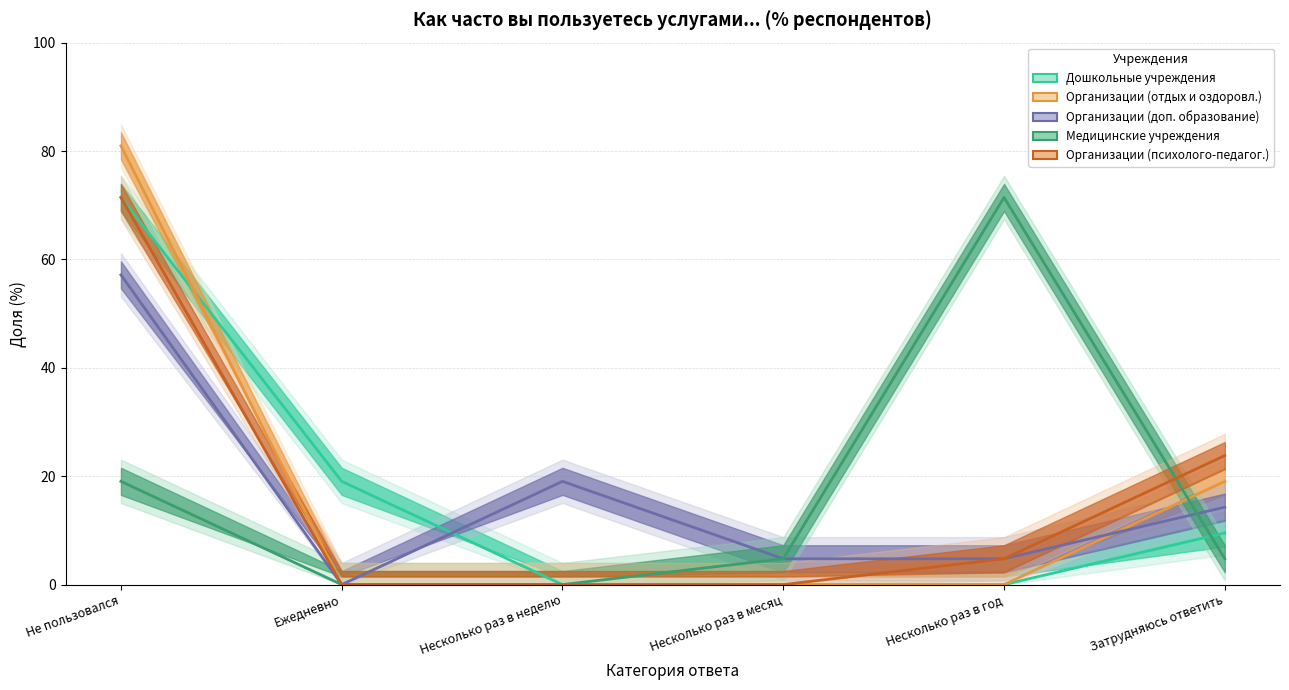

Is the value of Организации (отдых и оздоровл.) at Несколько раз в месяц greater than the value of Организации (психолого-педагог.) at Не пользовался?

No